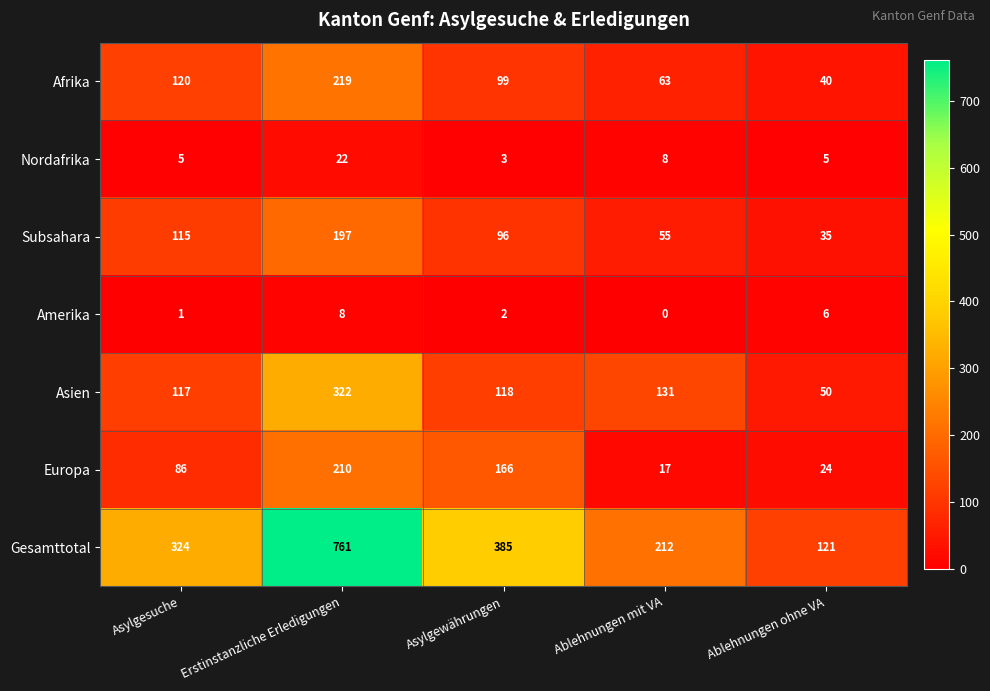

At which category does the chart reach its minimum across all series?

Ablehnungen mit VA